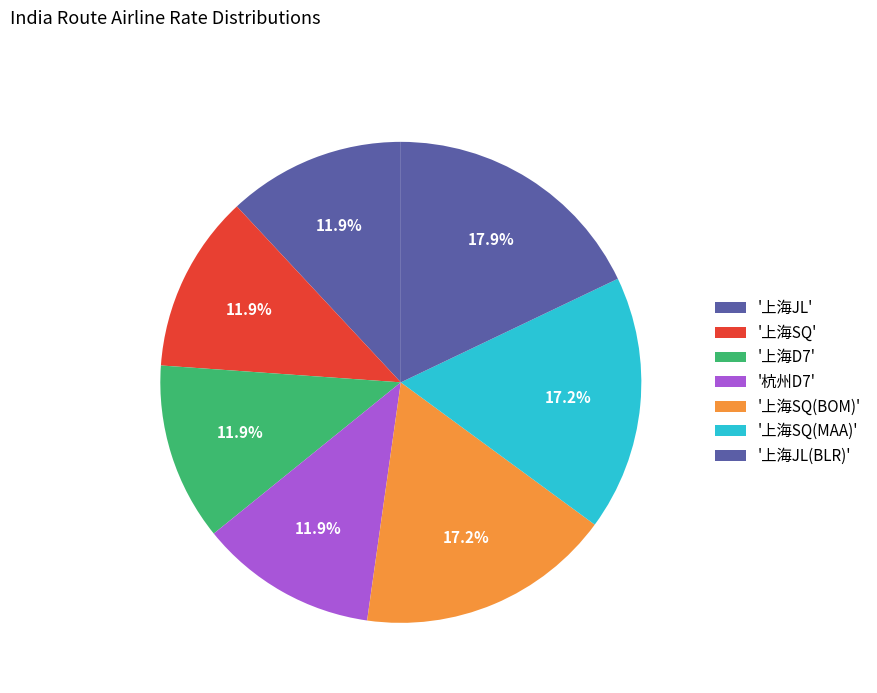

Which slice is the largest?

上海JL(BLR)